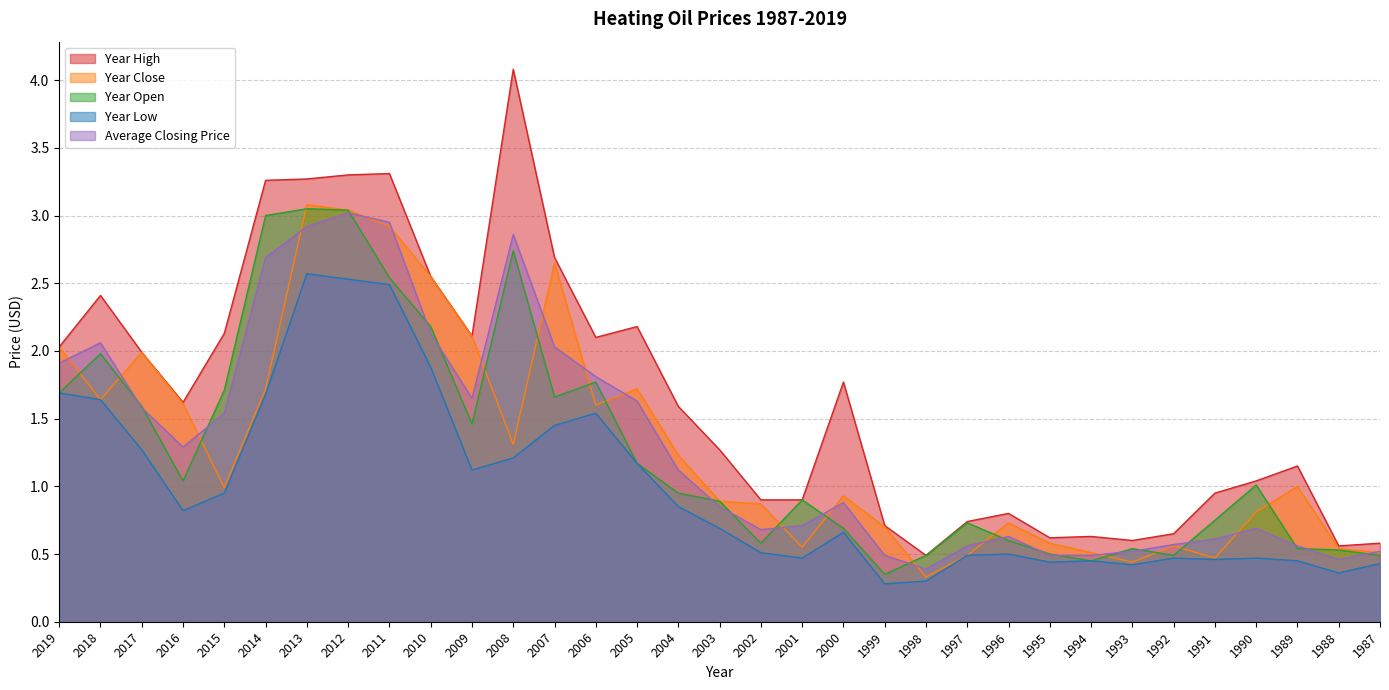

At which category is the sum across all series the highest?

2012